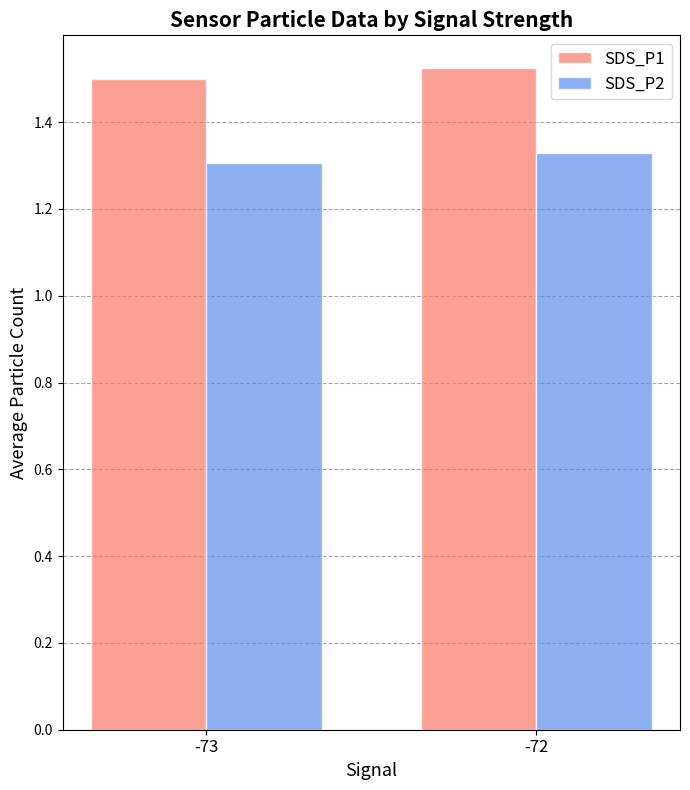

At which label is SDS_P1 closest to 1?

-73